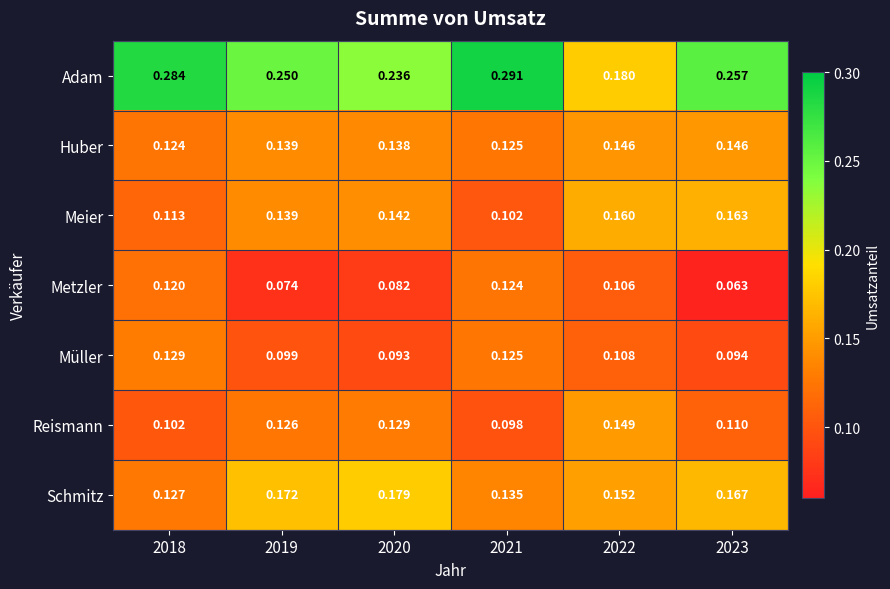

Which series changed the most between 2018 and 2022?

Adam